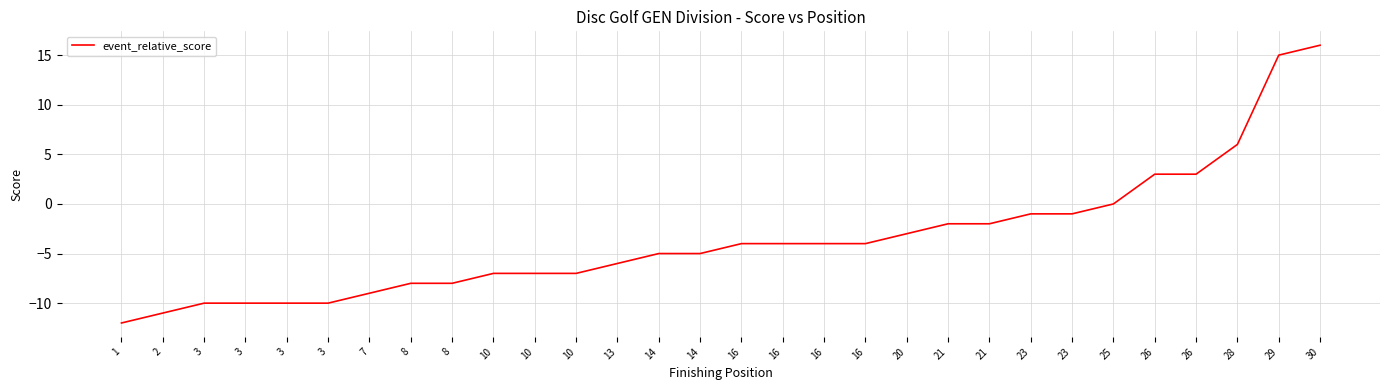

Is it true that the value at 10 is -7?

True